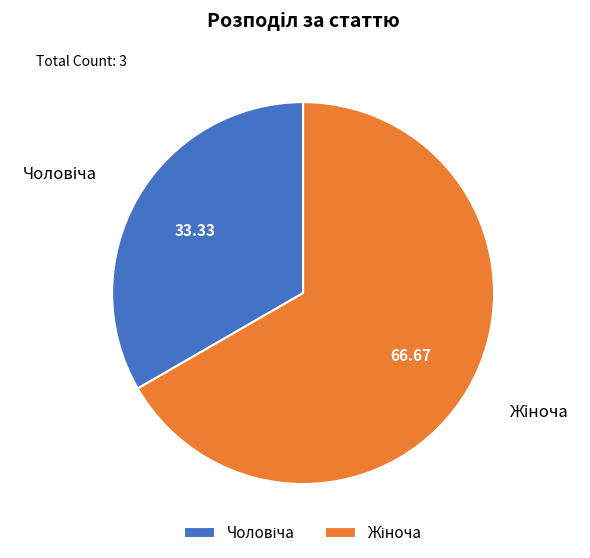

Is there any slice that represents more than half of the pie?

Yes